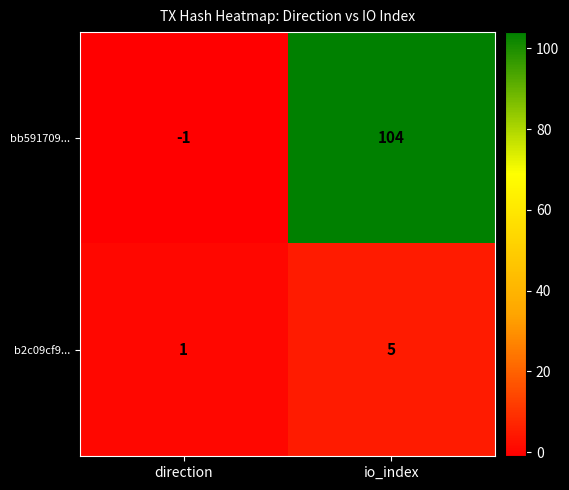

Which series changed the most between direction and io_index?

bb591709...